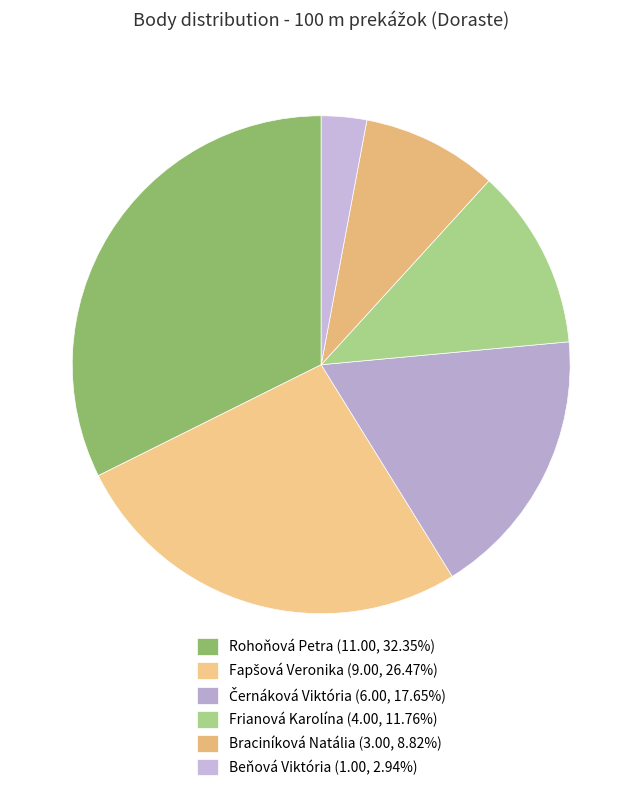

Combined, do Braciníková Natália and Černáková Viktória account for over 50%?

No